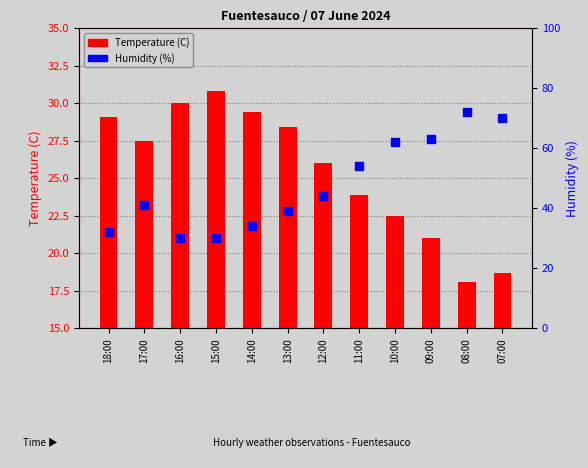

Which series has the largest total across all categories?

Humidity (%)